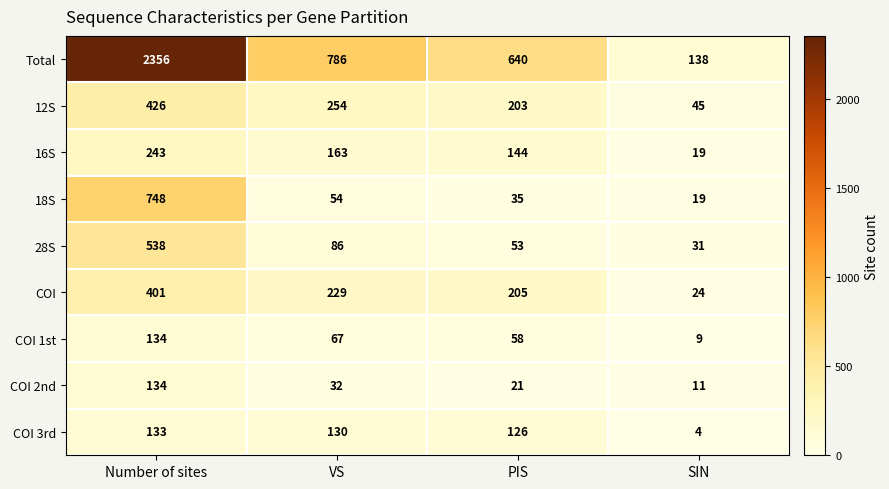

What is the approximate value of COI 1st at SIN, to the nearest 5?

10